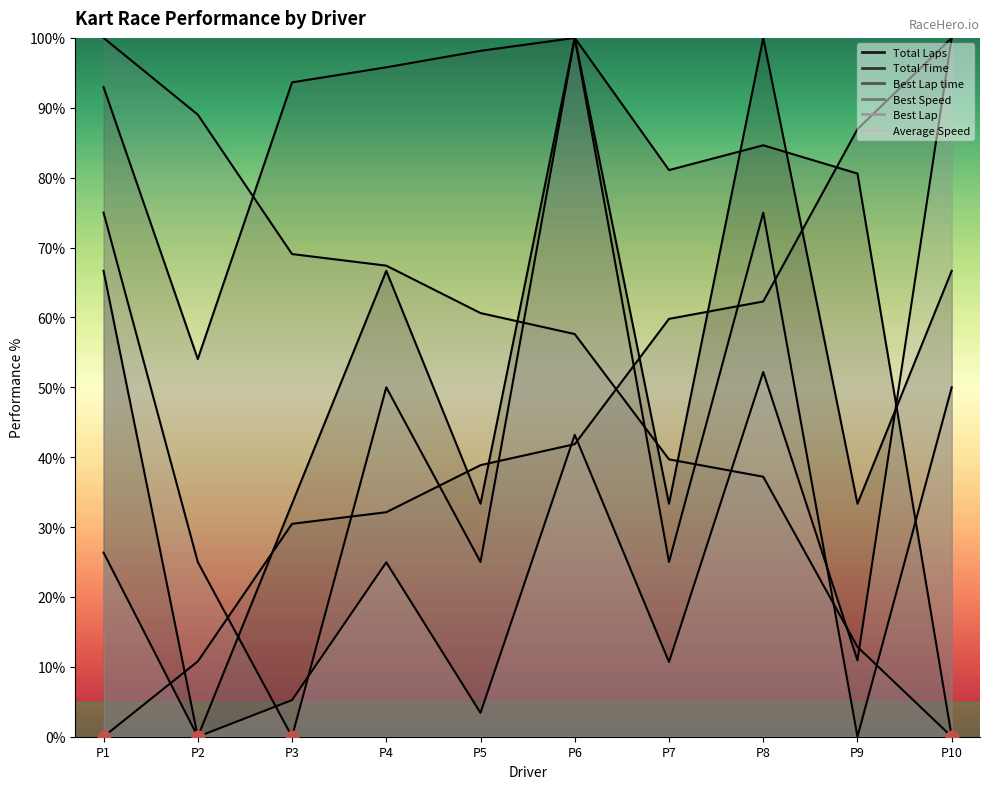

Which series has the widest spread of Y values?

Total Laps